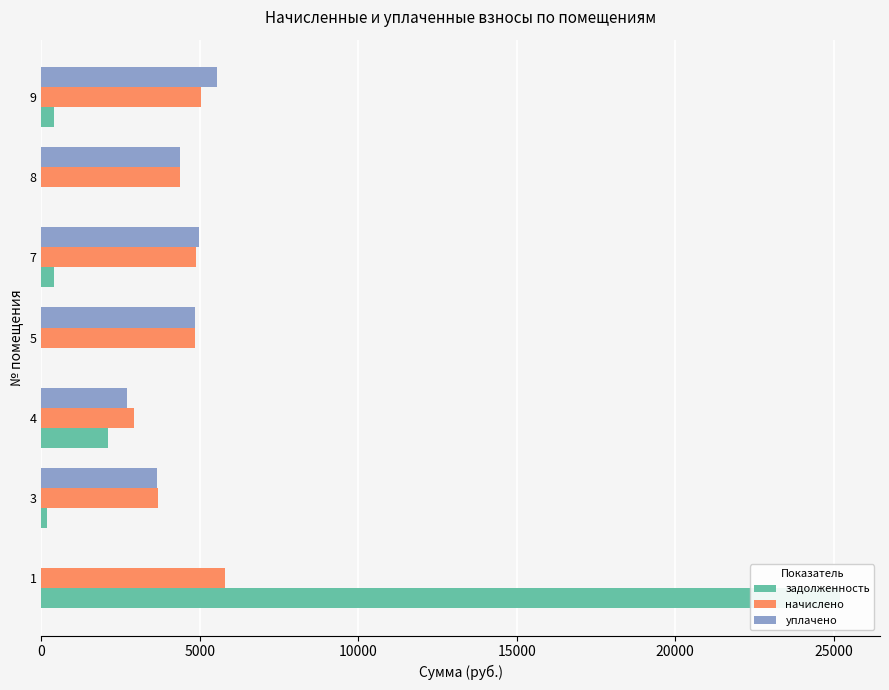

How many data points in начислено are above 4835?

4